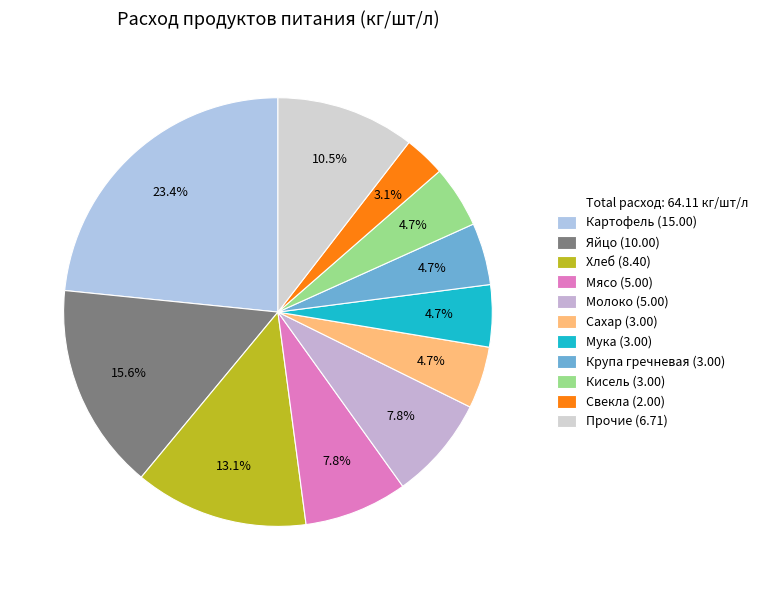

Is there a majority slice in this chart?

No